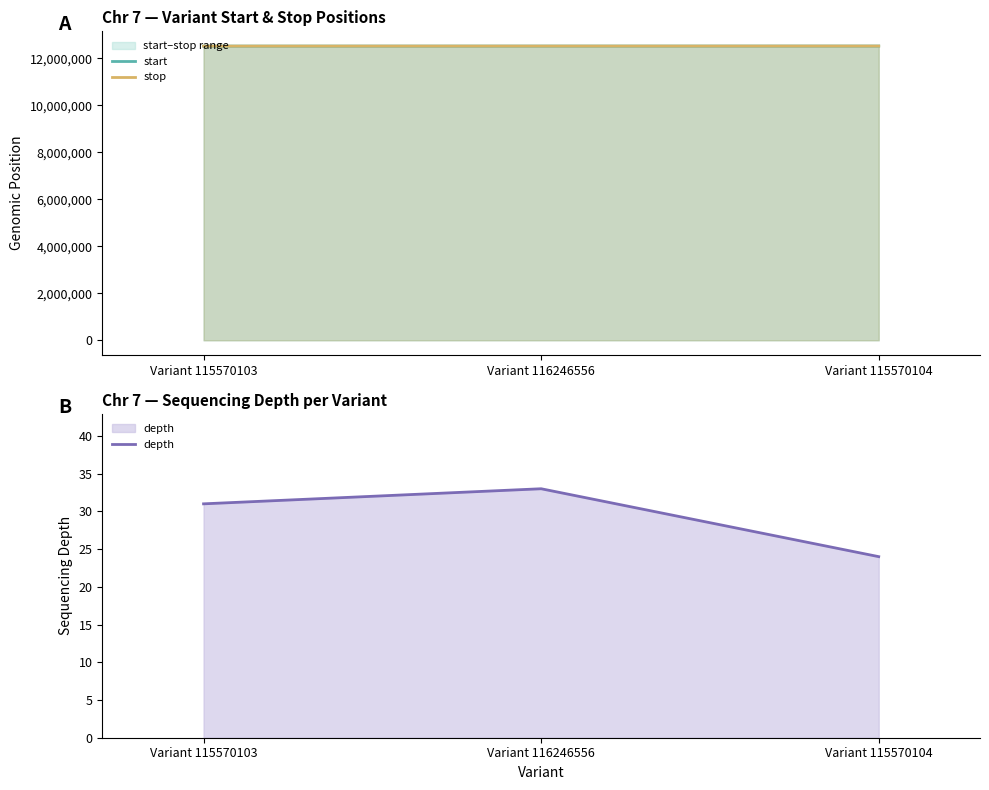

True or false: stop has a value of 21478884 at Variant 115570104.

False